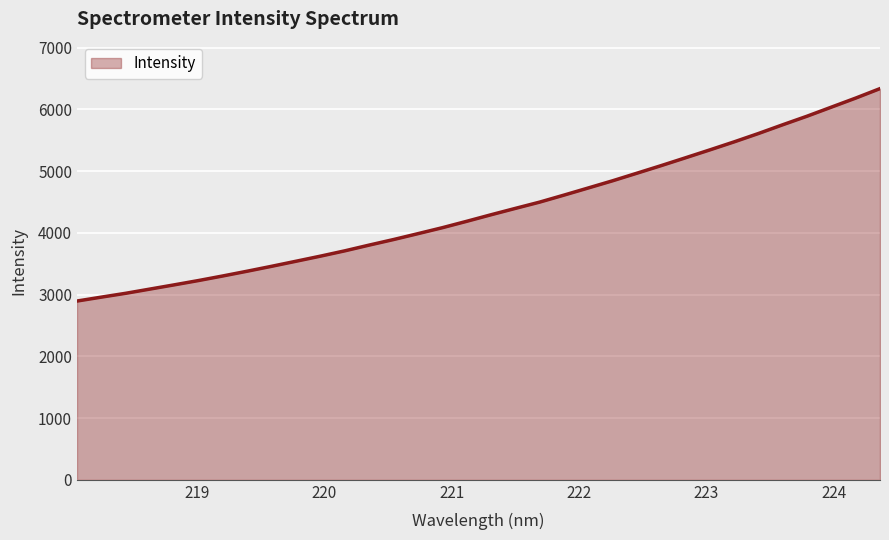

What is the maximum value shown in the chart?

6337.6